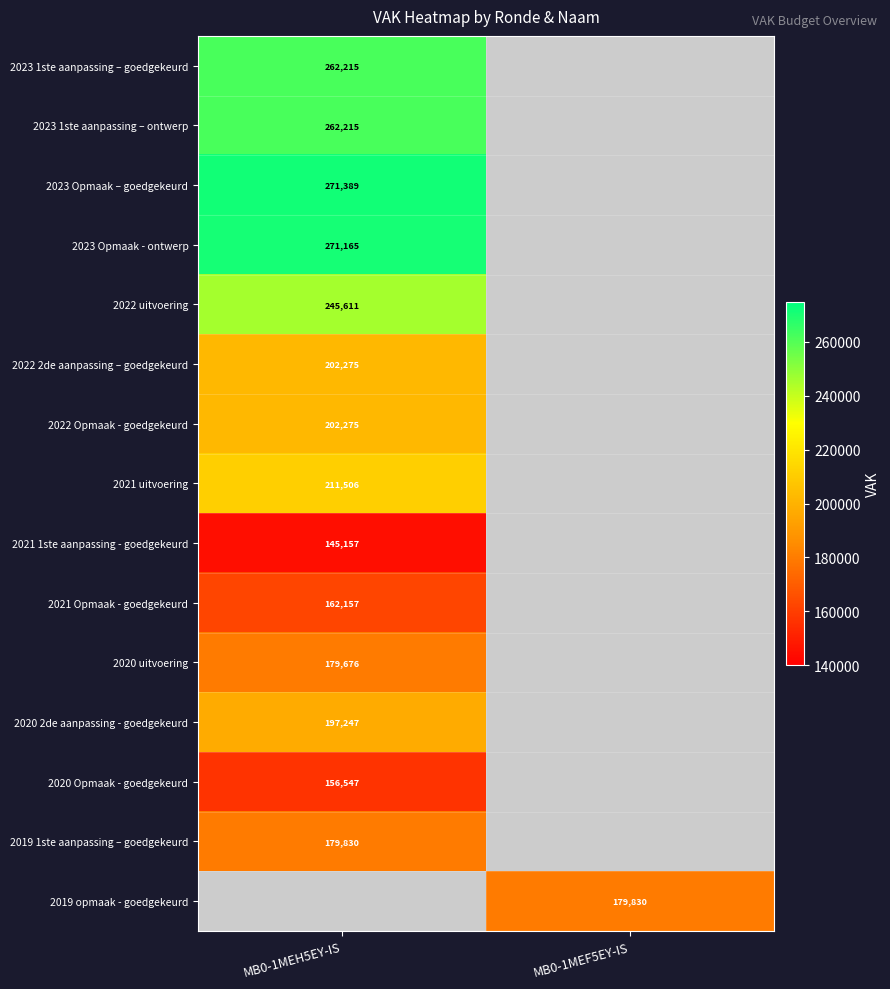

True or false: 2023 1ste aanpassing – ontwerp has a value of 82475 at MB0-1MEH5EY-IS.

False